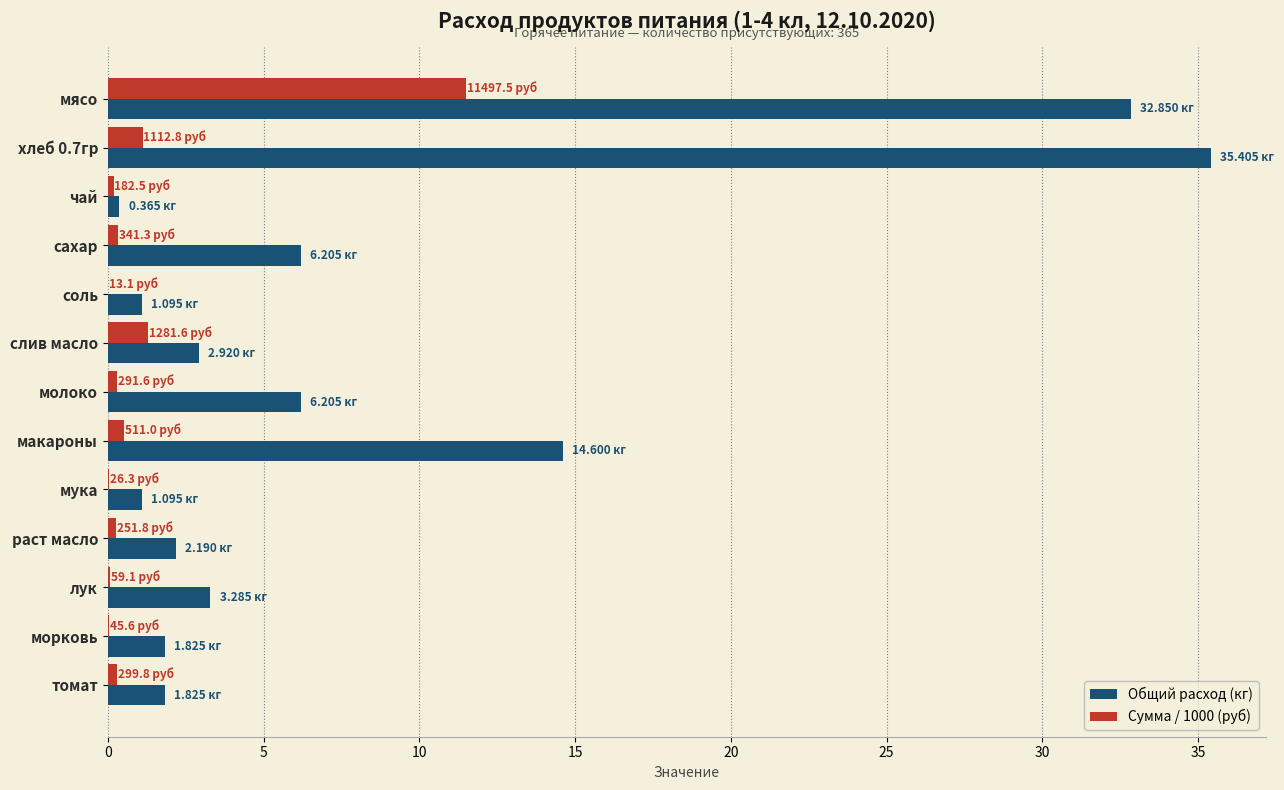

At which label does Сумма / 1000 (руб) reach its peak?

мясо